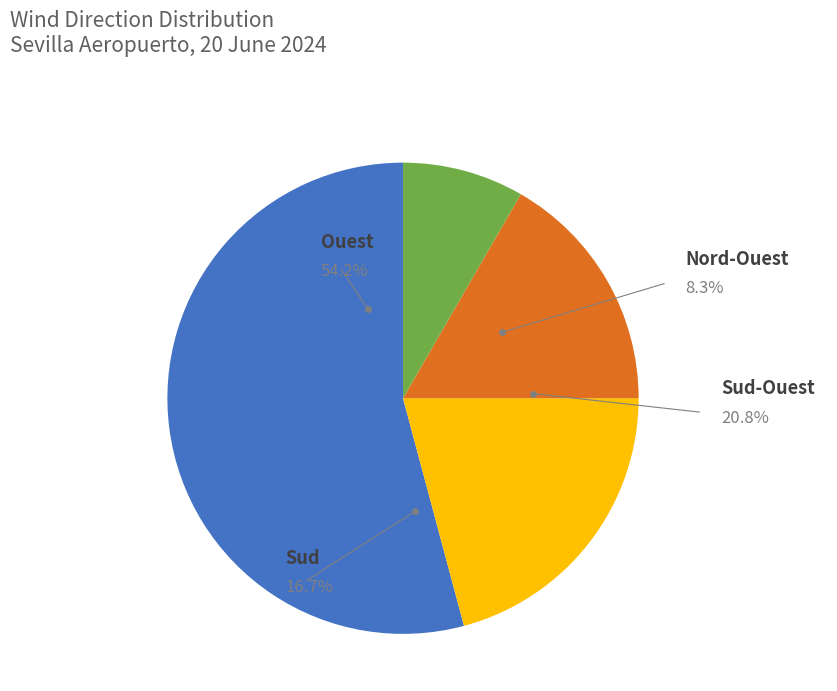

To the nearest percent, what portion does Nord-Ouest represent?

8%